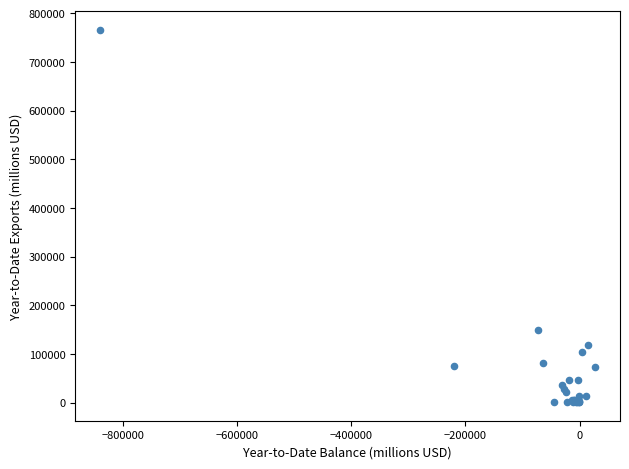

What Y value in the scatter plot is closest to 383579?

148250.5